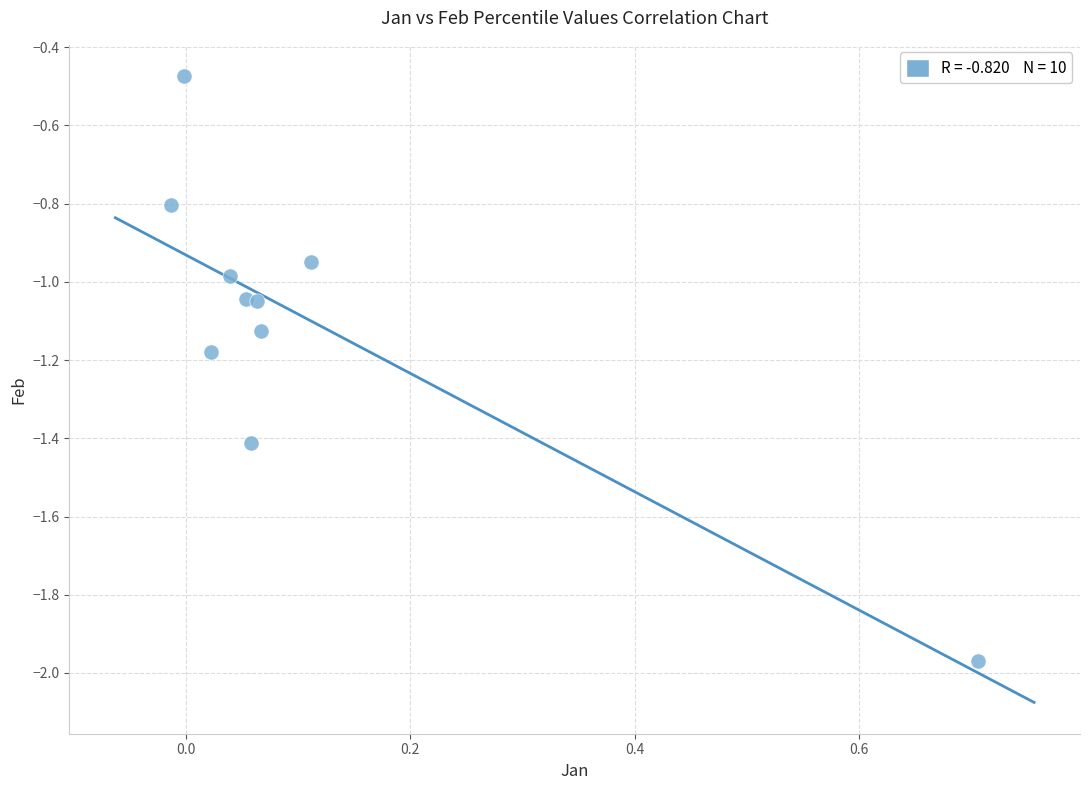

What is the range of Y values (max minus min)?

1.5